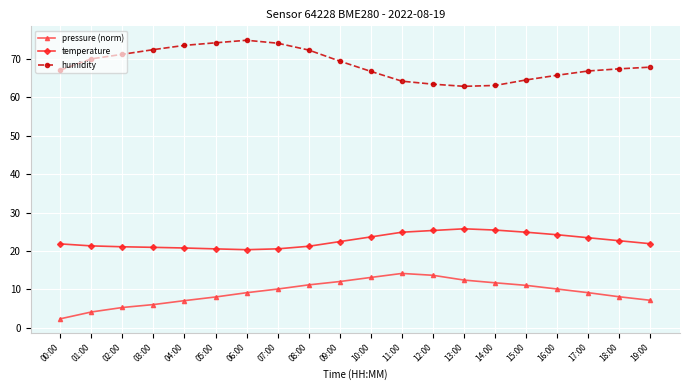

What is the minimum value shown in the chart?

2.3